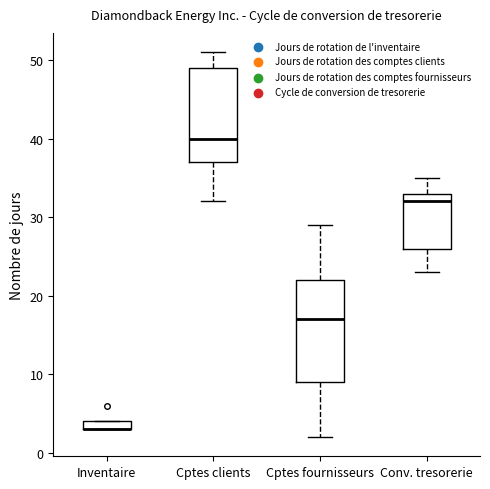

Comparing the boxes themselves (not the whiskers), which one is the tallest?

Cptes fournisseurs